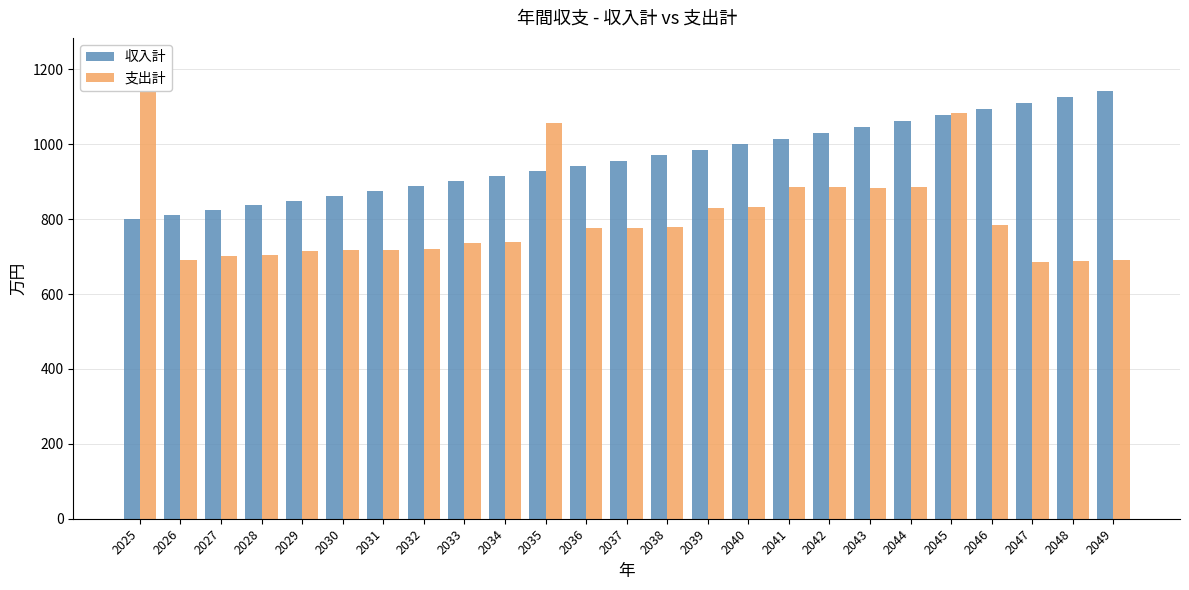

Between 2047 and 2037, which is larger?

2047